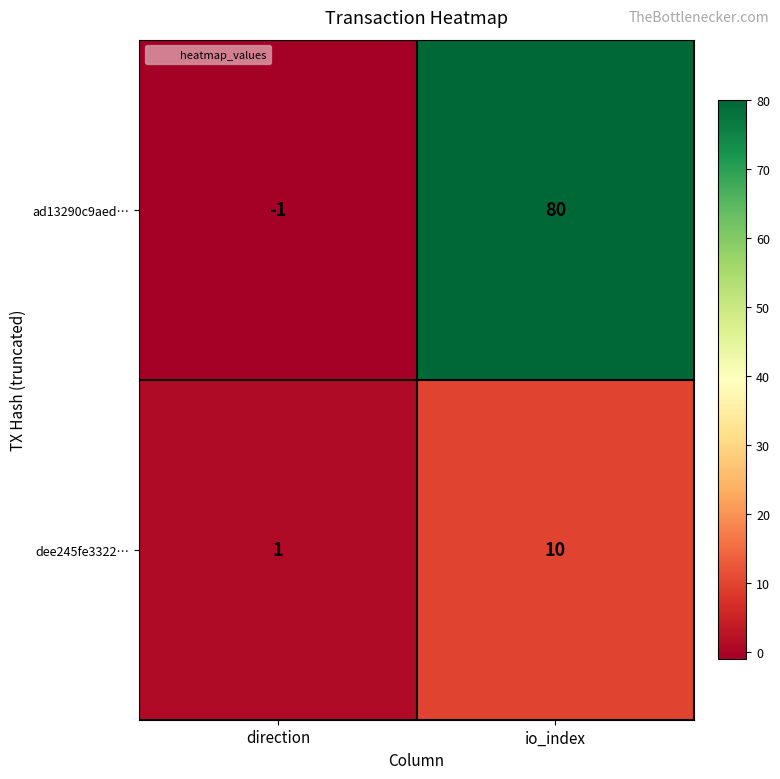

What is the difference between the highest and lowest values at direction?

2